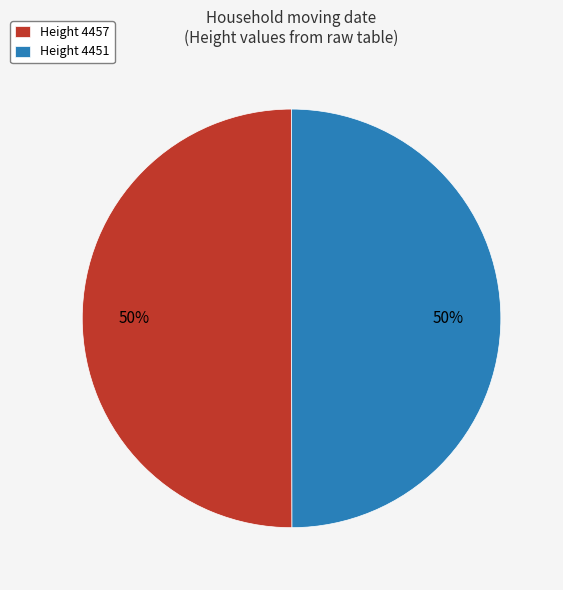

Is it true that Height 4457 is 50% of the pie?

True